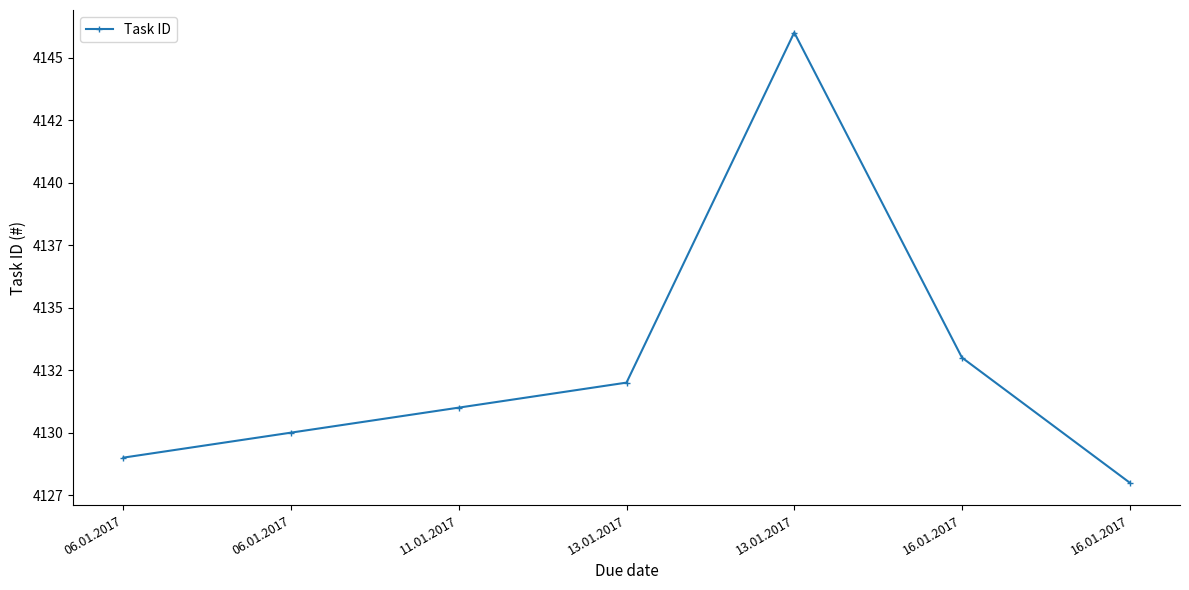

What is the difference between the second highest and second lowest values?

4